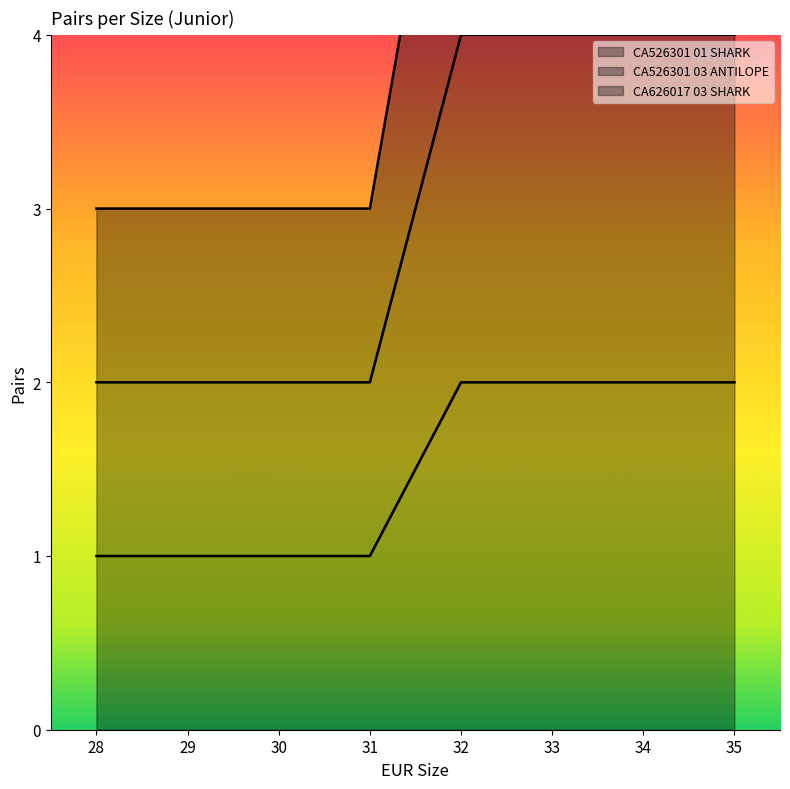

True or false: CA526301 03 ANTILOPE and CA526301 01 SHARK intersect in this chart.

False